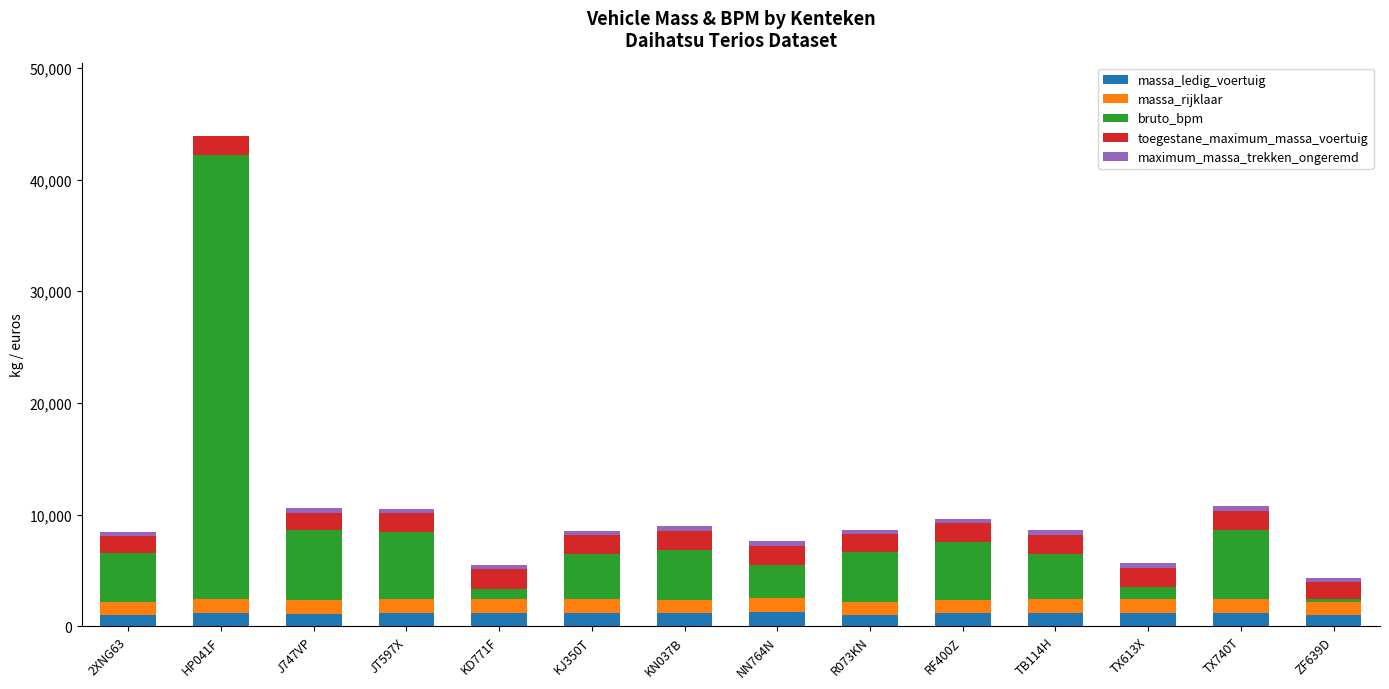

Are the bars horizontal?

No